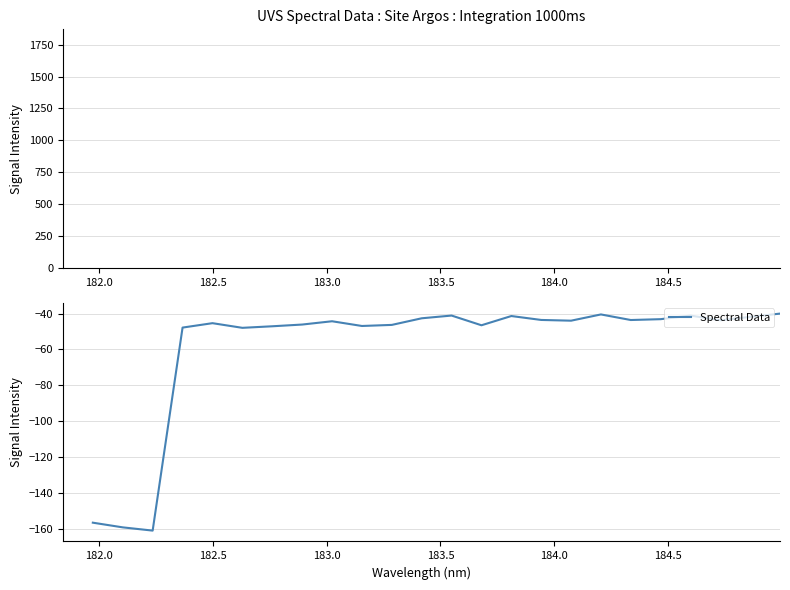

What is the minimum value shown in the chart?

-161.1